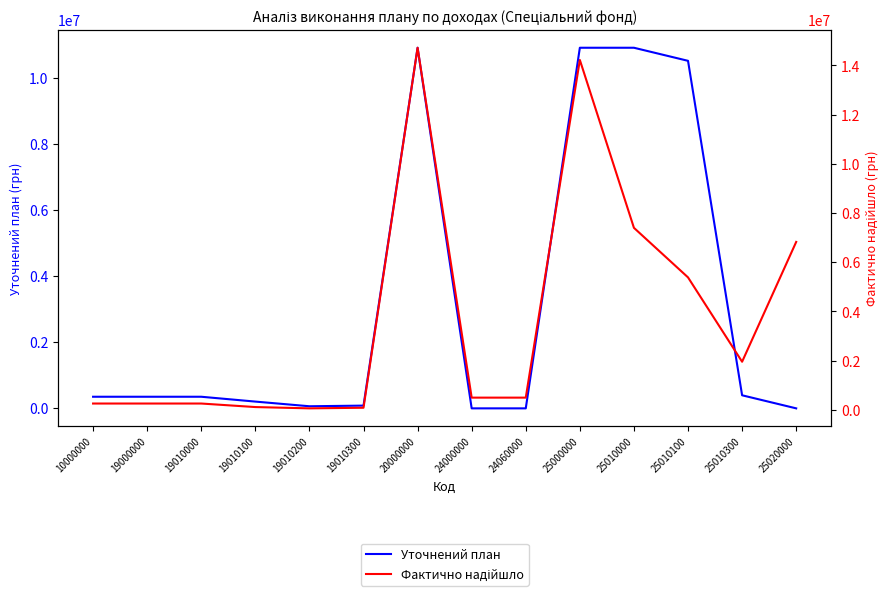

In Уточнений план, how many points are higher than both neighbors (excluding endpoints)?

1